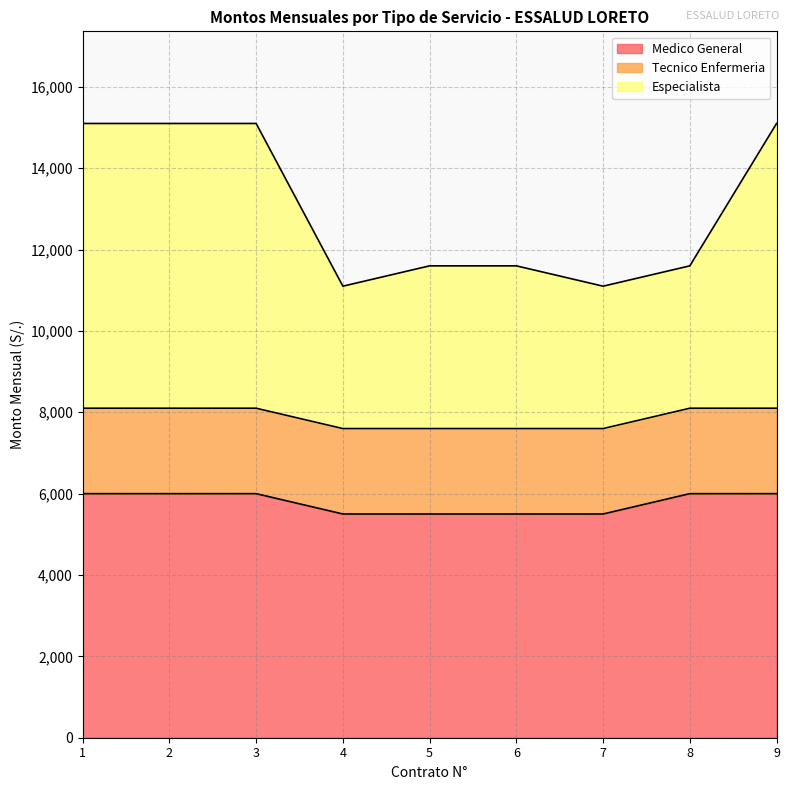

Which category has the lowest value across all series?

4